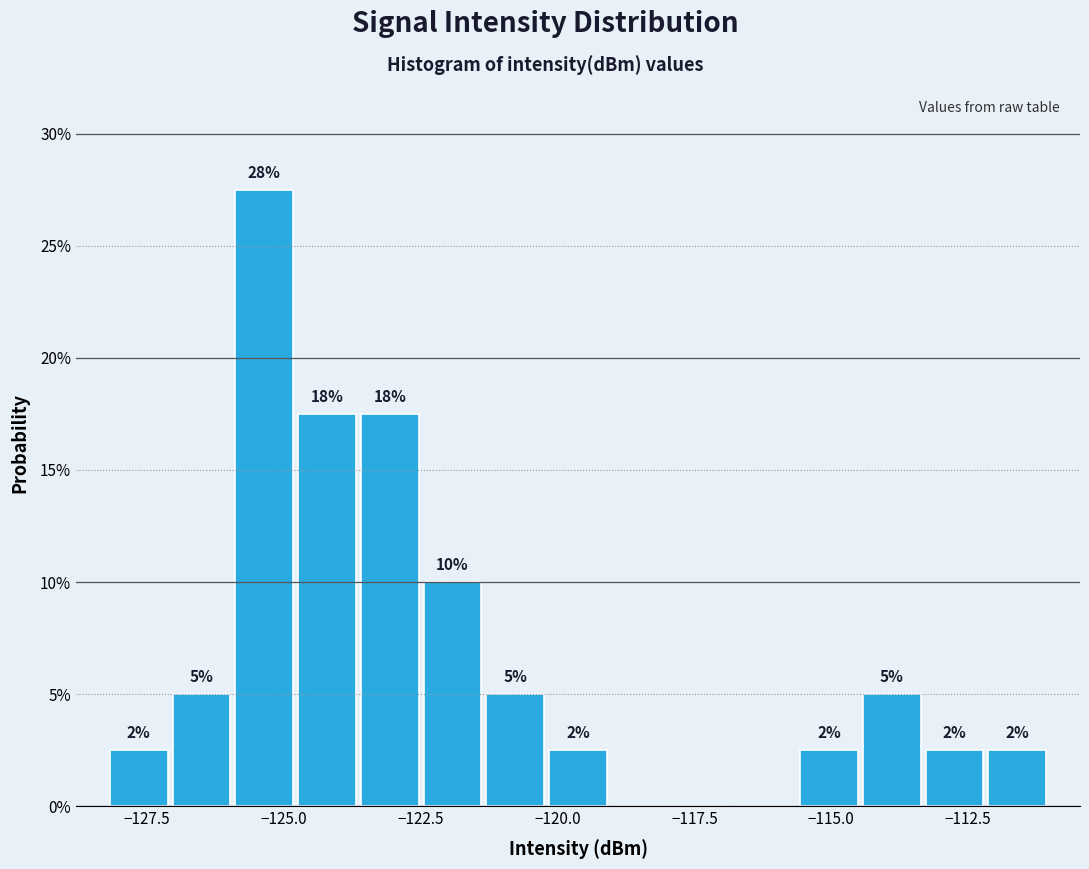

Read against the x-axis, roughly where is the centre of the tallest bar?

-125.5